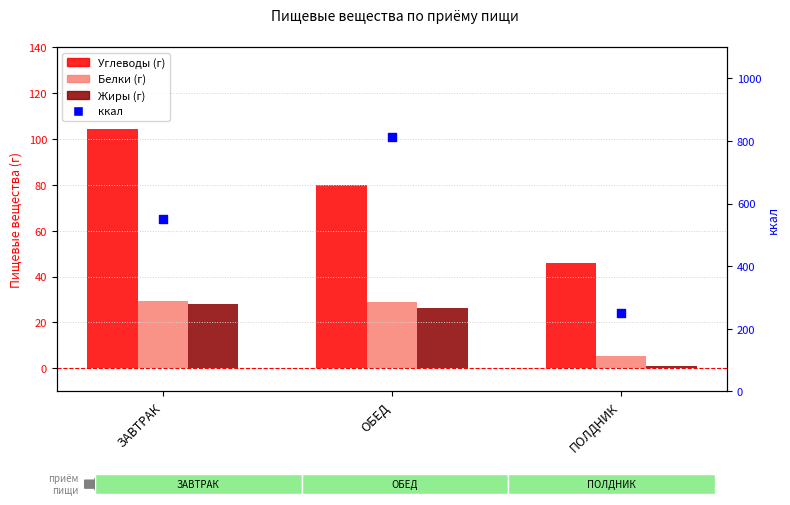

At which category is the sum across all series the highest?

ОБЕД